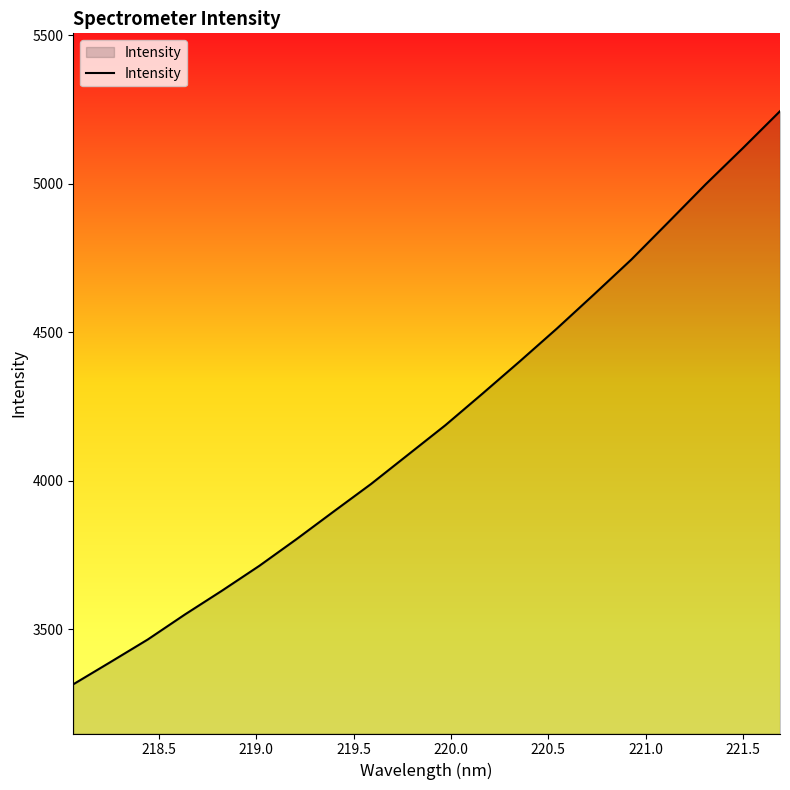

Reading left to right, extract all data points from this chart.

3313.9	3388.8	3464.7	3549.0	3629.5	3712.9	3802.9	3896.0	3988.3	4087.4	4186.4	4293.0	4401.4	4512.2	4627.3	4744.2	4870.5	4997.7	5119.4	5243.9